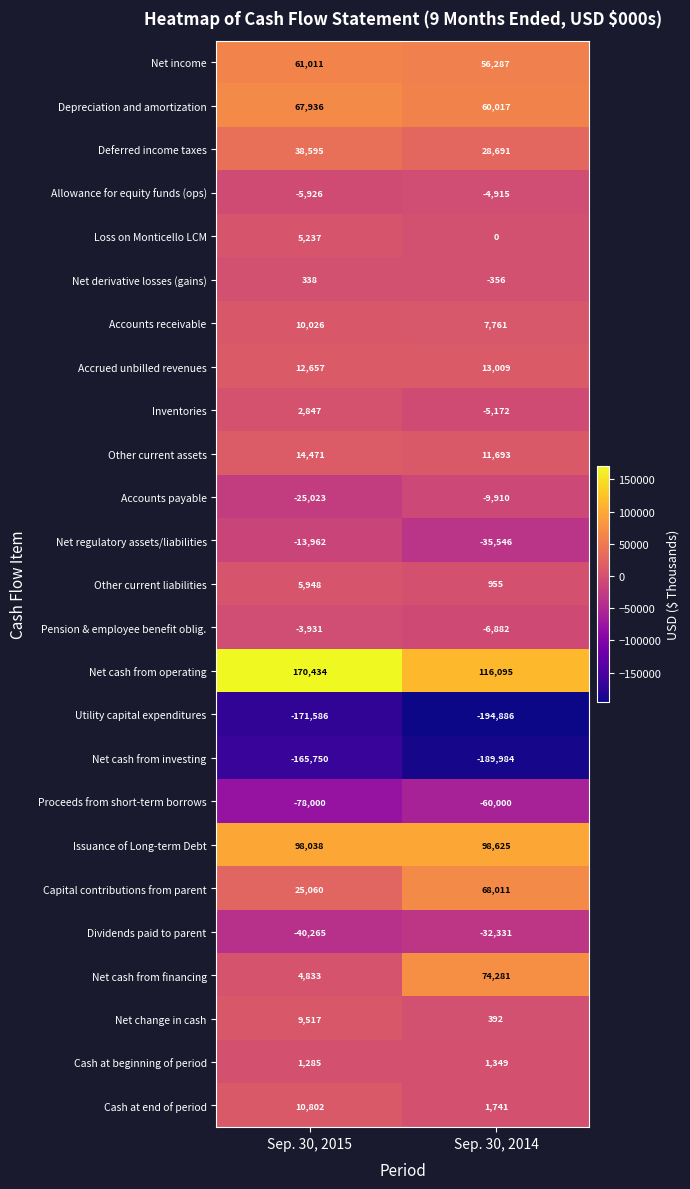

At which label is Net cash from financing closest to 39557?

Sep. 30, 2015